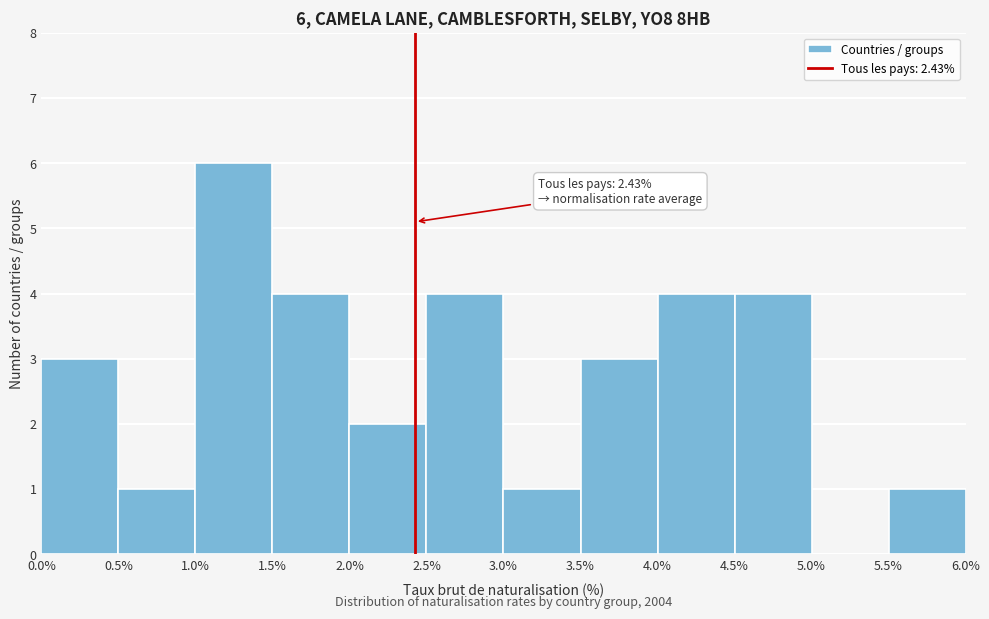

Which range on the x-axis has the tallest bar?

1.0% to 1.5%